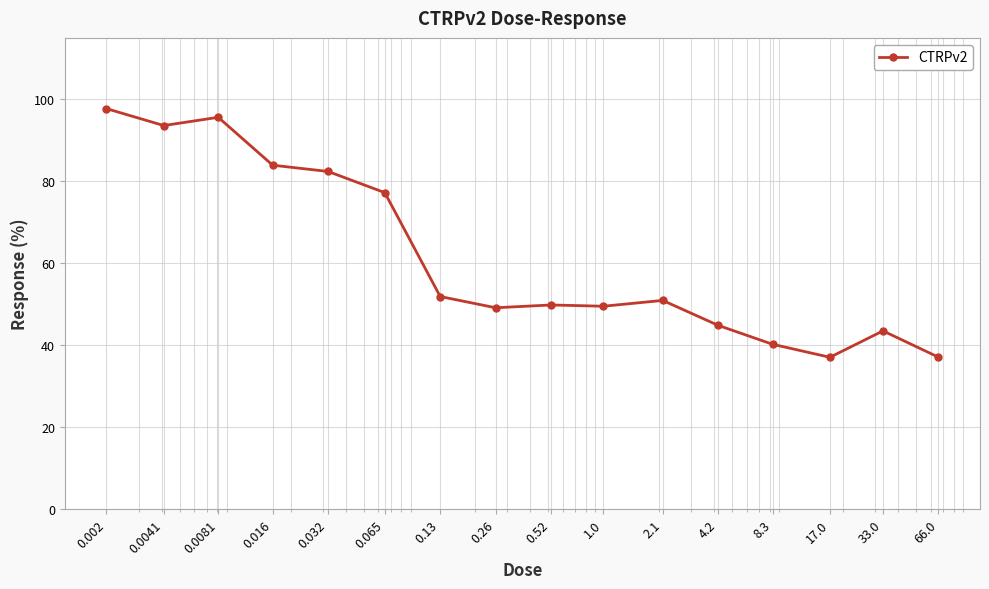

What is the difference between the second highest and second lowest values?

58.5